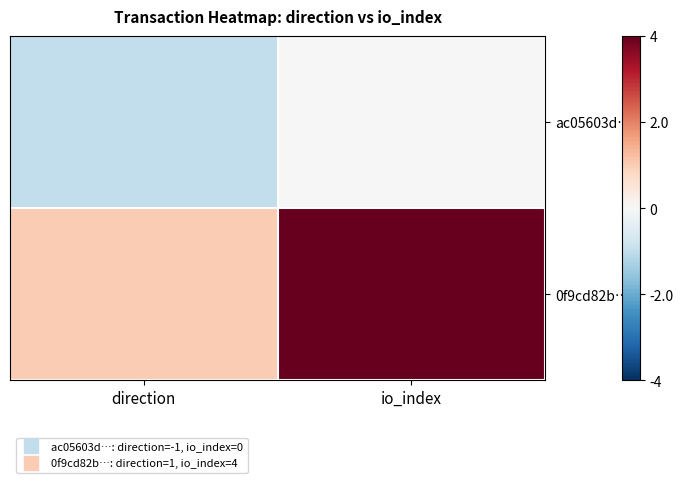

Reading right to left, what are all the values shown in this chart?

ac05603d…: io_index=0	direction=-1
0f9cd82b…: io_index=4	direction=1